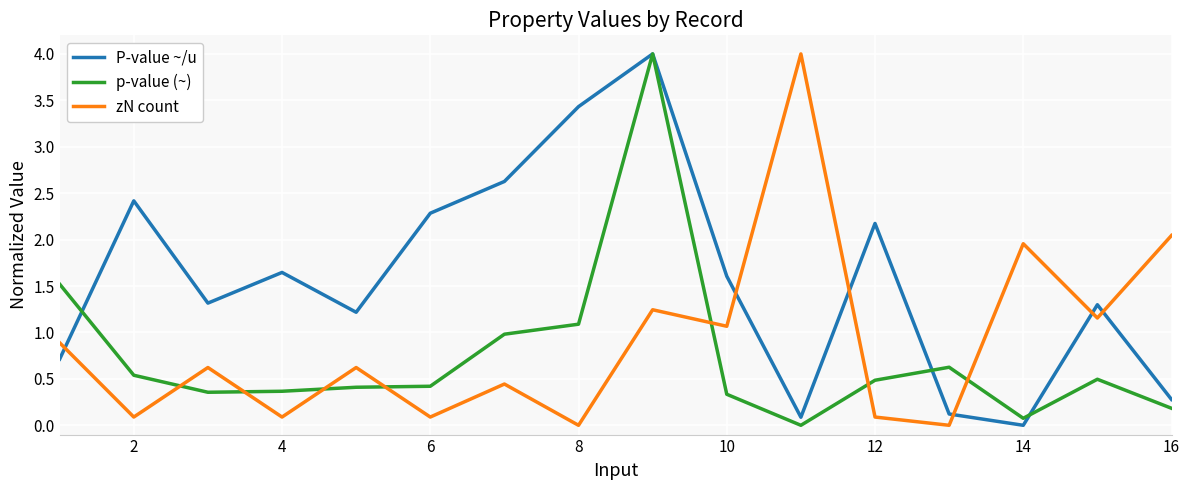

True or false: zN count and P-value ~/u cross at least once.

True